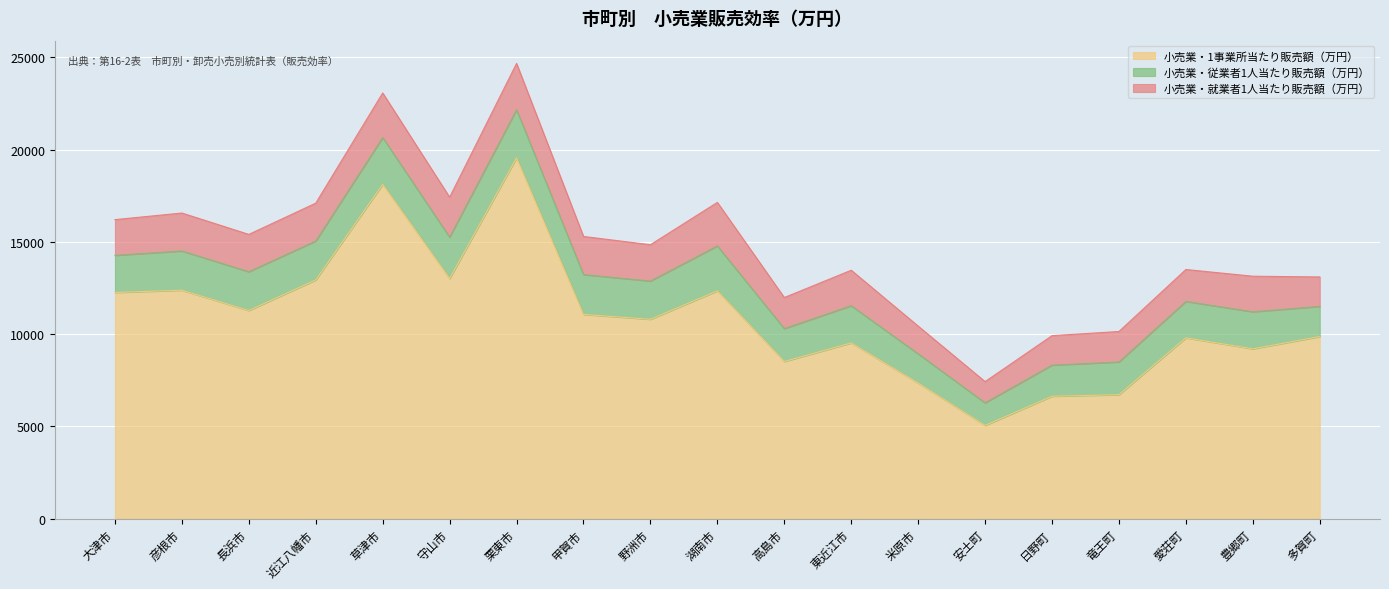

What is the approximate value of 小売業・1事業所当たり販売額（万円） at 野洲市, to the nearest 50?

10800